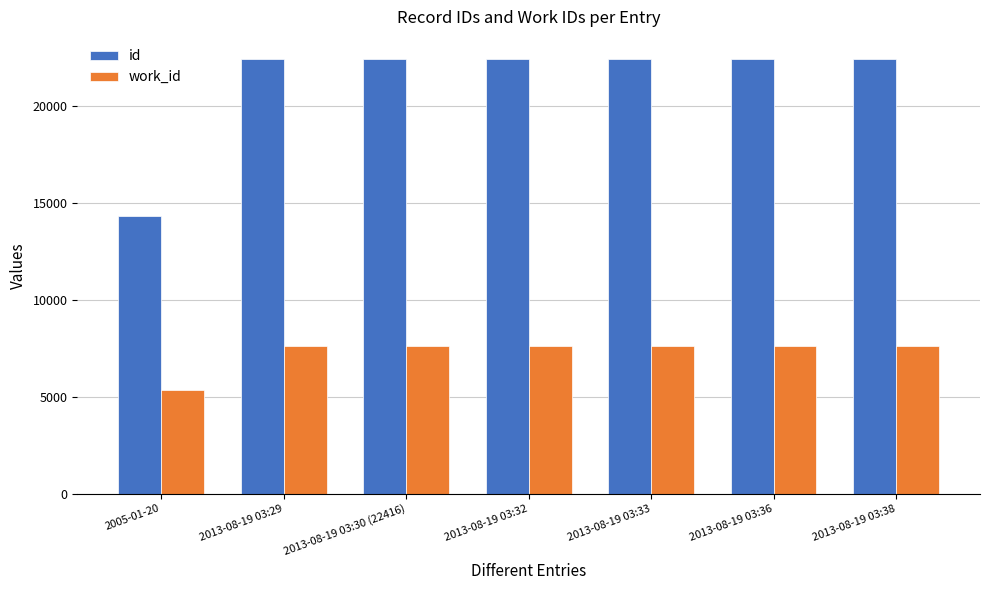

What are all the series names shown in the legend?

id, work_id